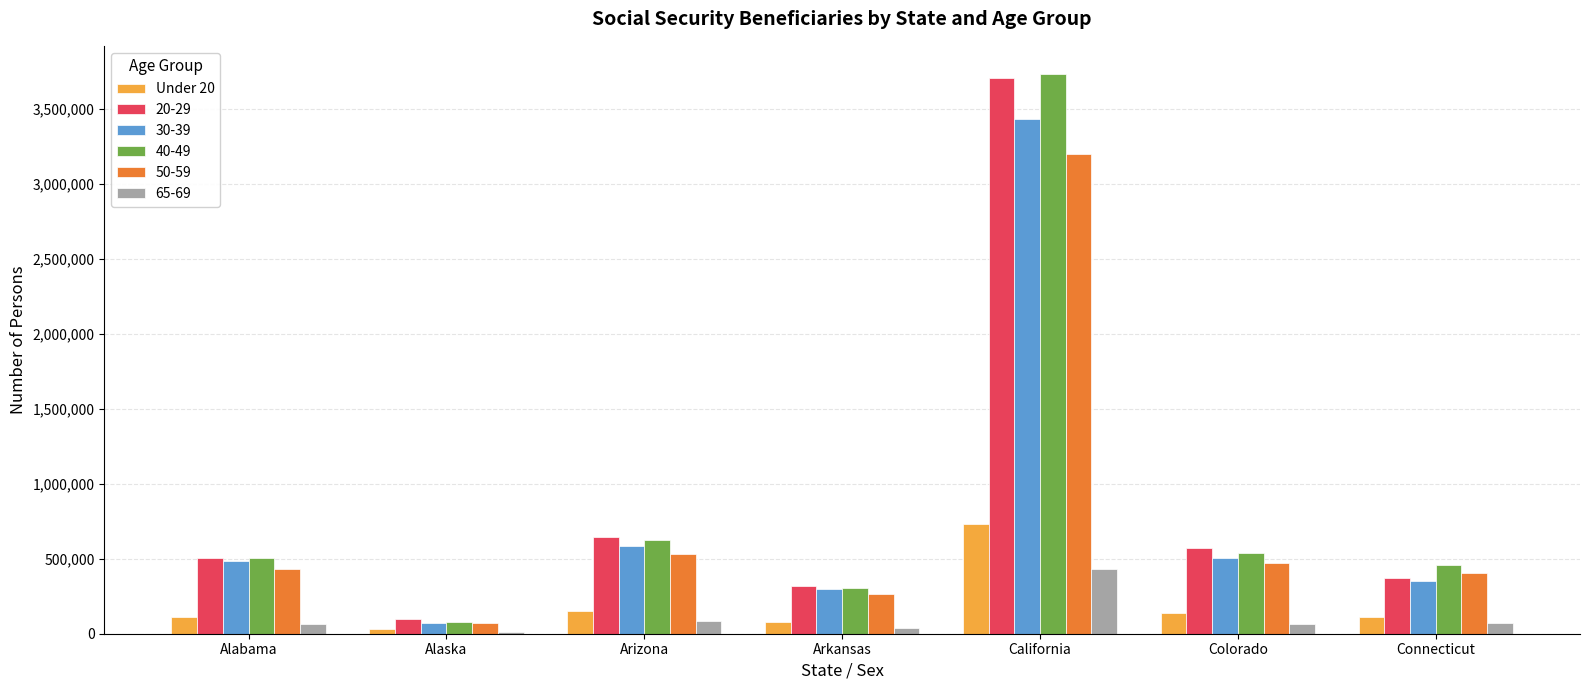

What is the total value across all series at California?

15228506